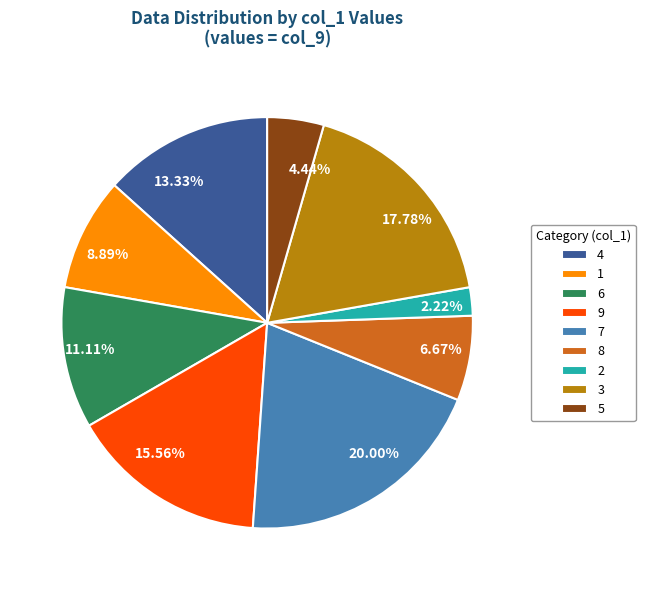

Is there any slice that represents more than half of the pie?

No